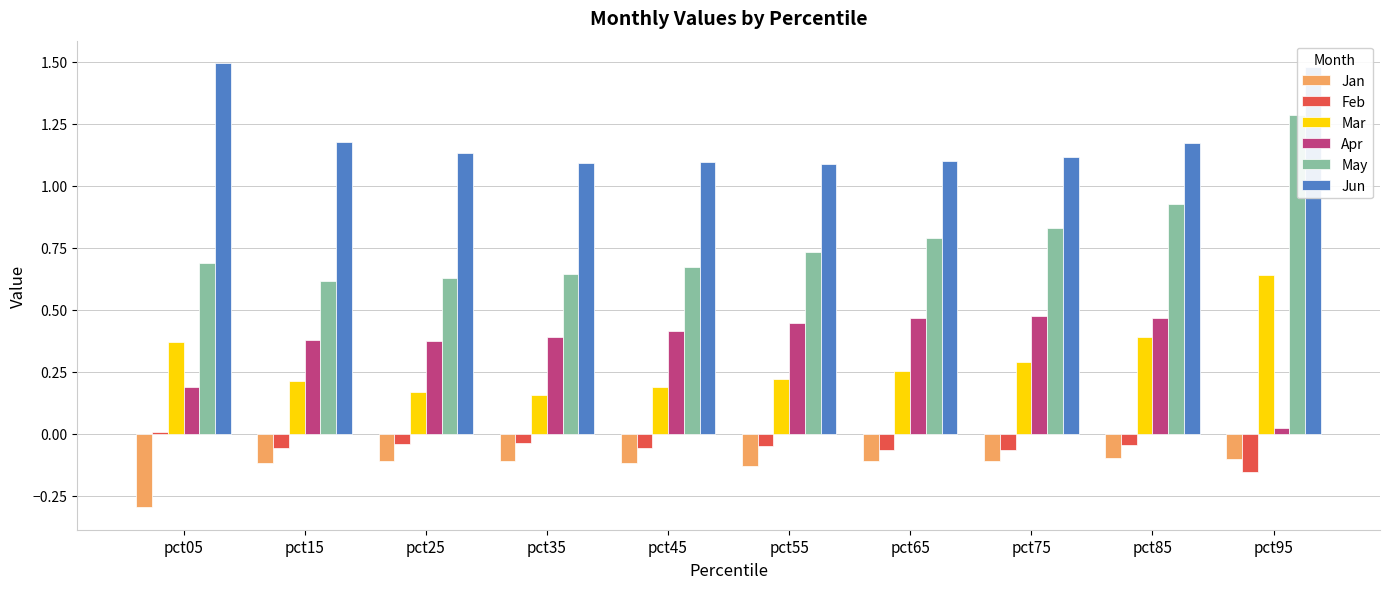

Does the chart contain any negative values?

Yes